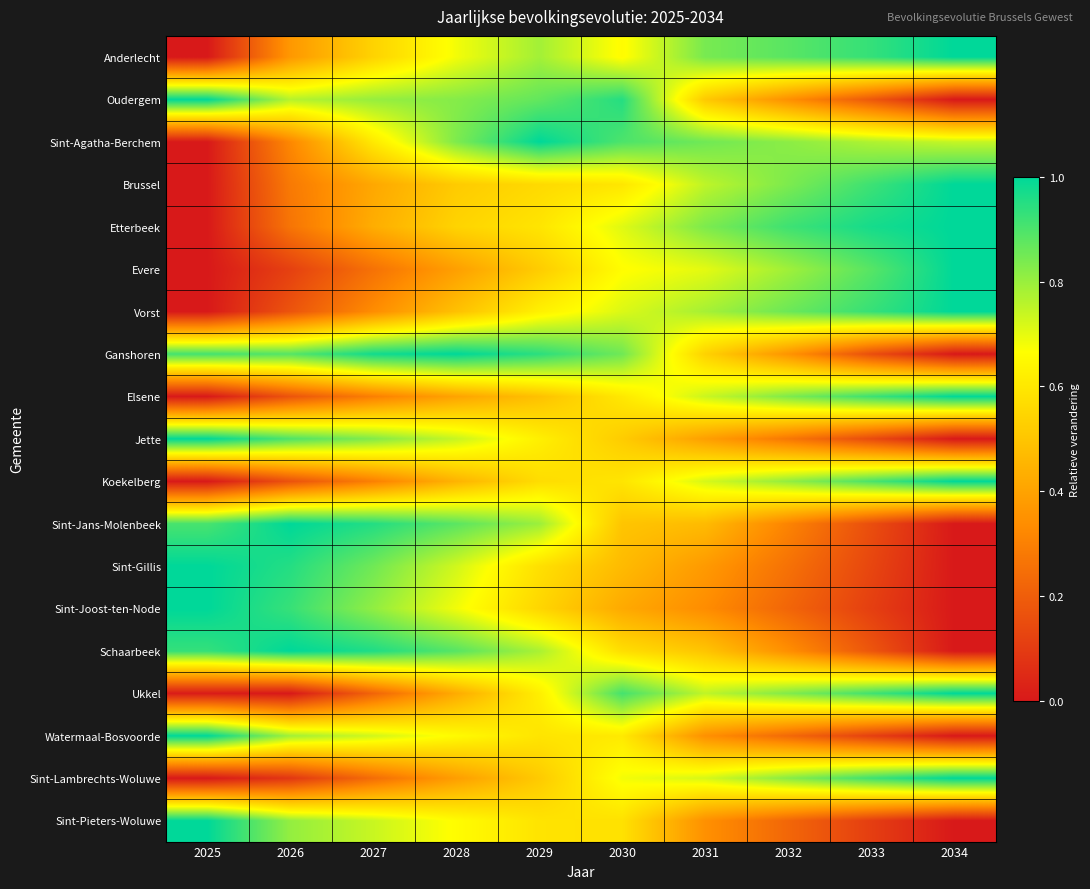

What is the spread (max minus min) of values at 2033?

0.9